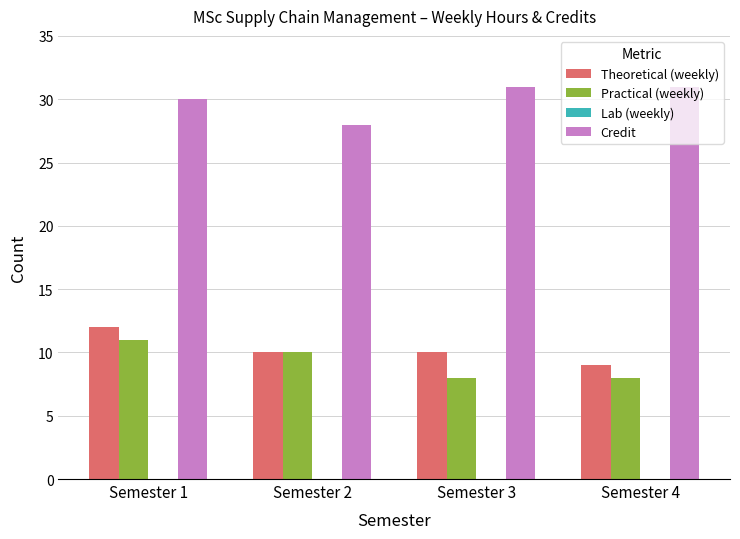

Is it true that Practical (weekly) equals 11 at Semester 1?

True